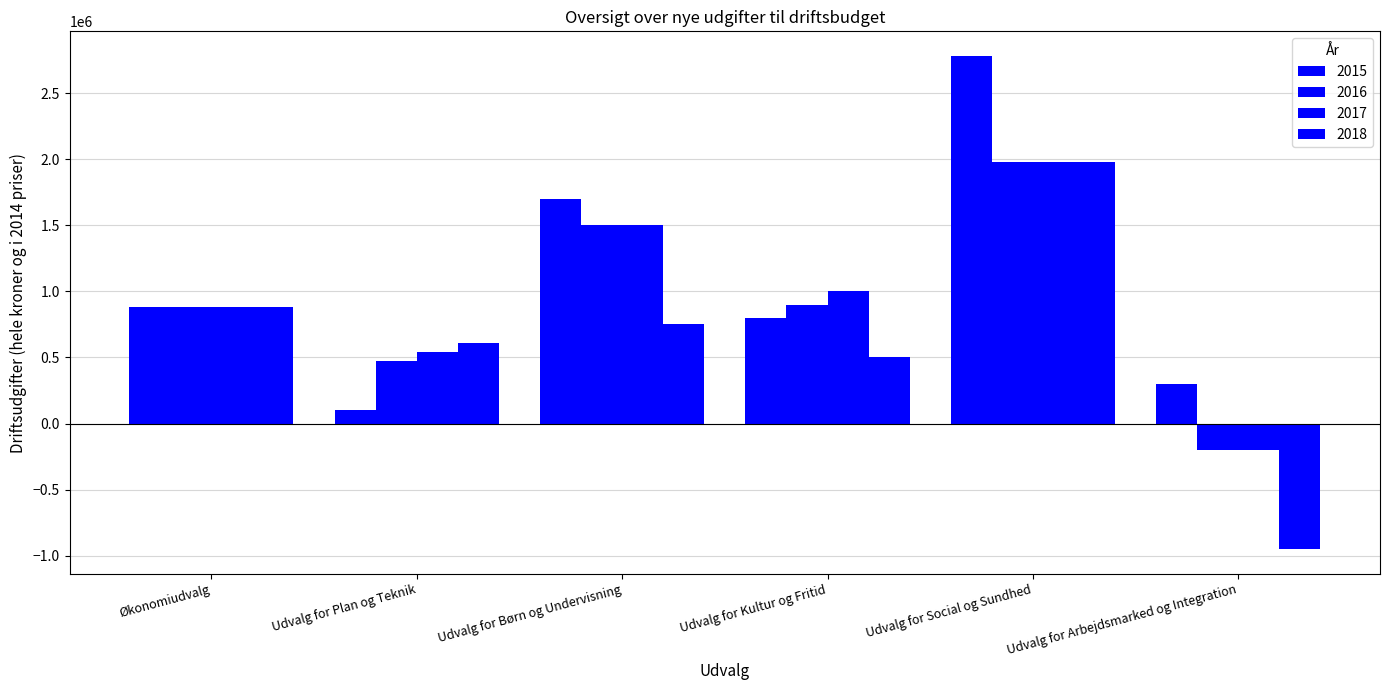

How many values in 2016 are above zero?

5